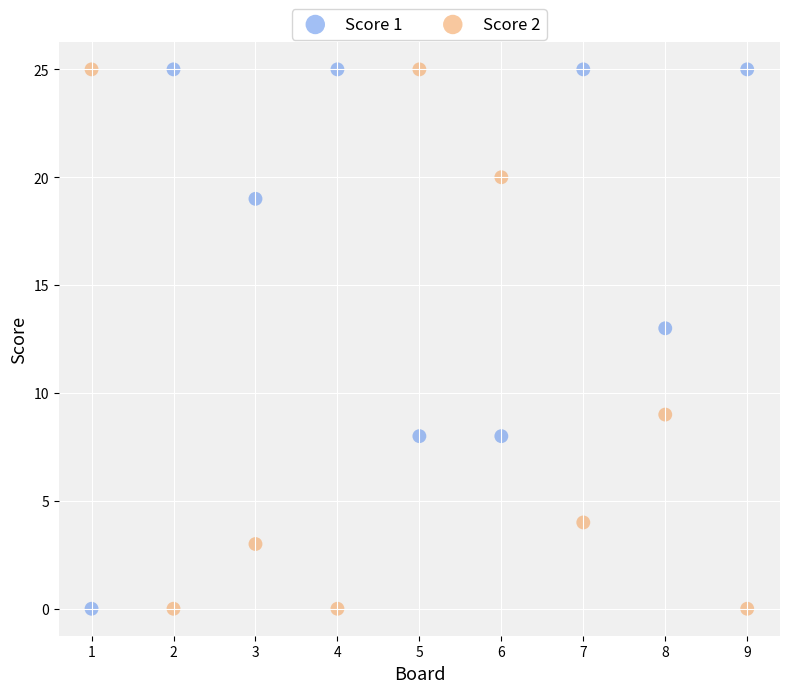

In the Score 2 series, what Y value is closest to 12?

9